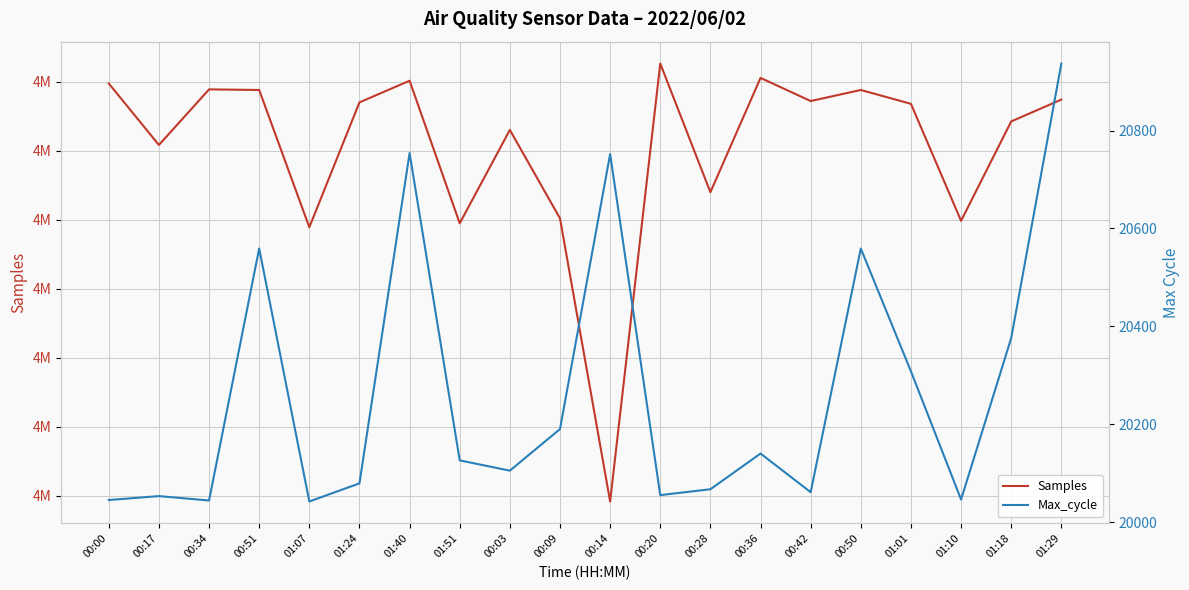

At which category does Max_cycle reach its first local peak?

00:17